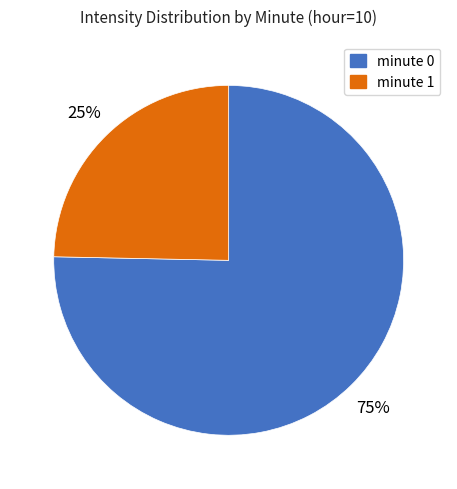

Approximately how many times larger is the value at minute 1 compared to minute 0?

0.3